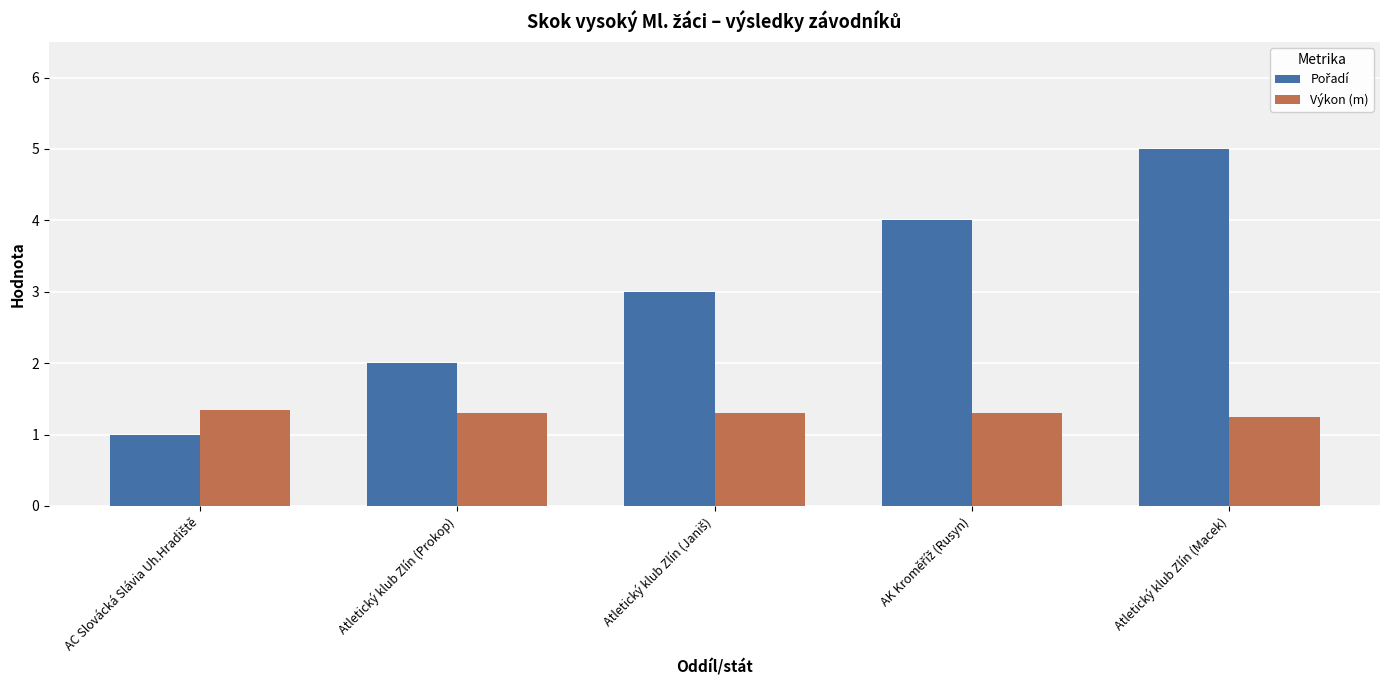

What is the spread (max minus min) of values at Atletický klub Zlín (Prokop)?

0.7